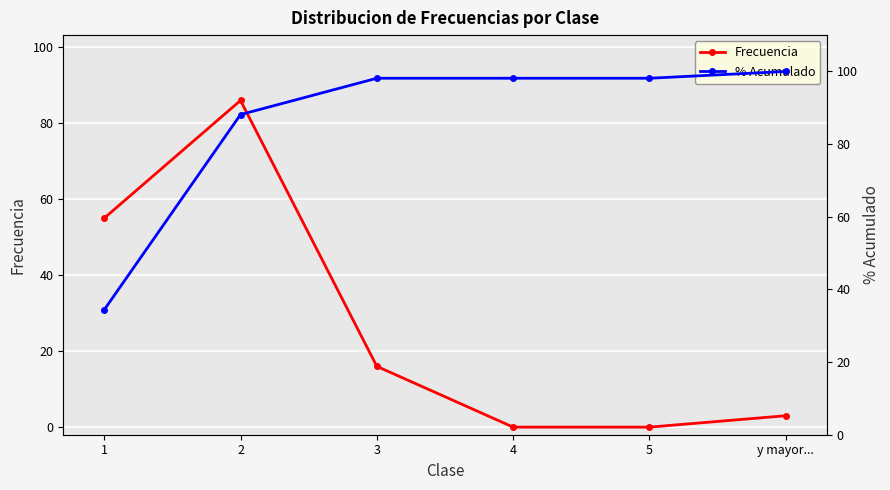

List the labels in order of % Acumulado value, largest first.

y mayor..., 3, 4, 5, 2, 1